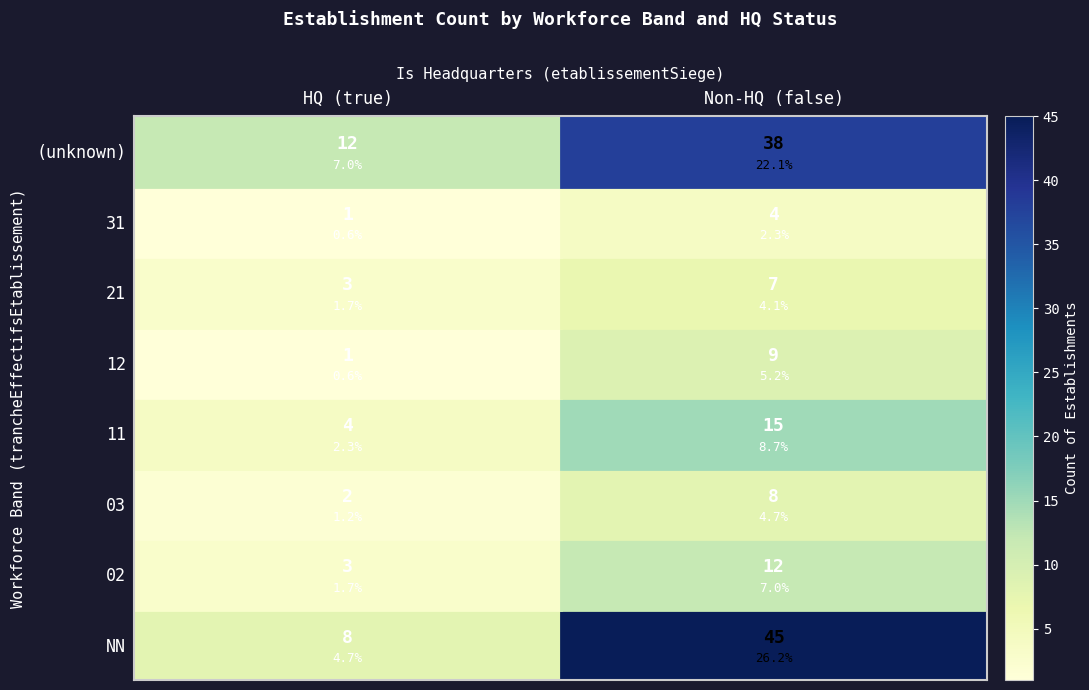

What is the maximum value shown in the chart?

45